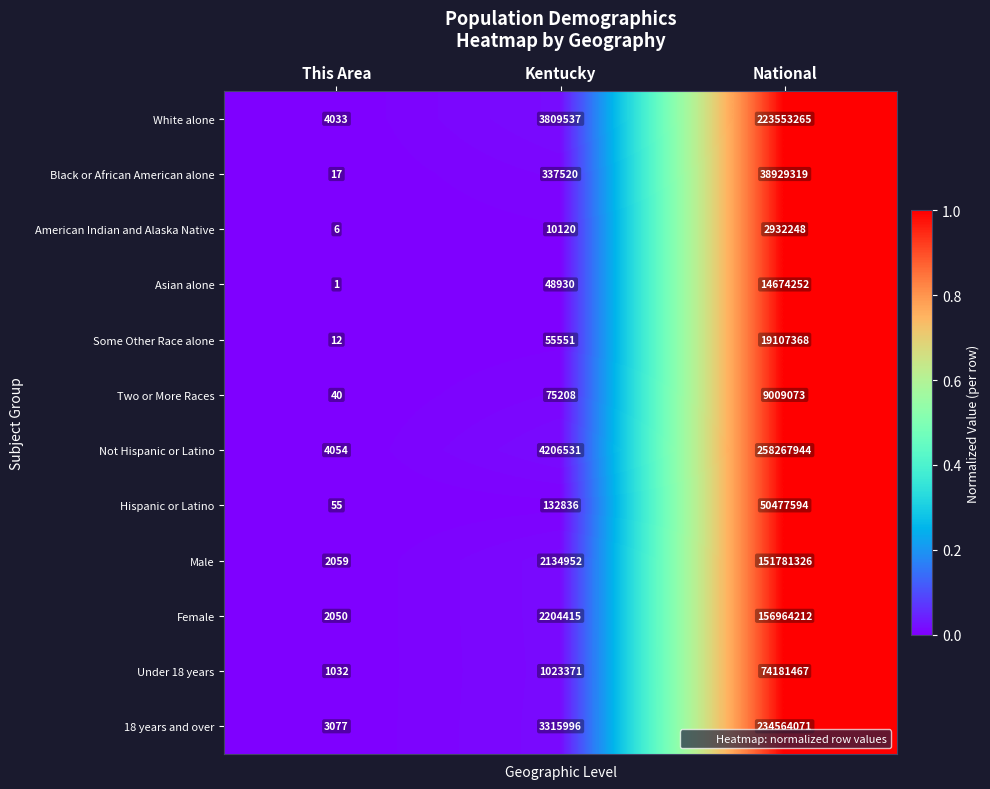

How many data points does each series have?

3